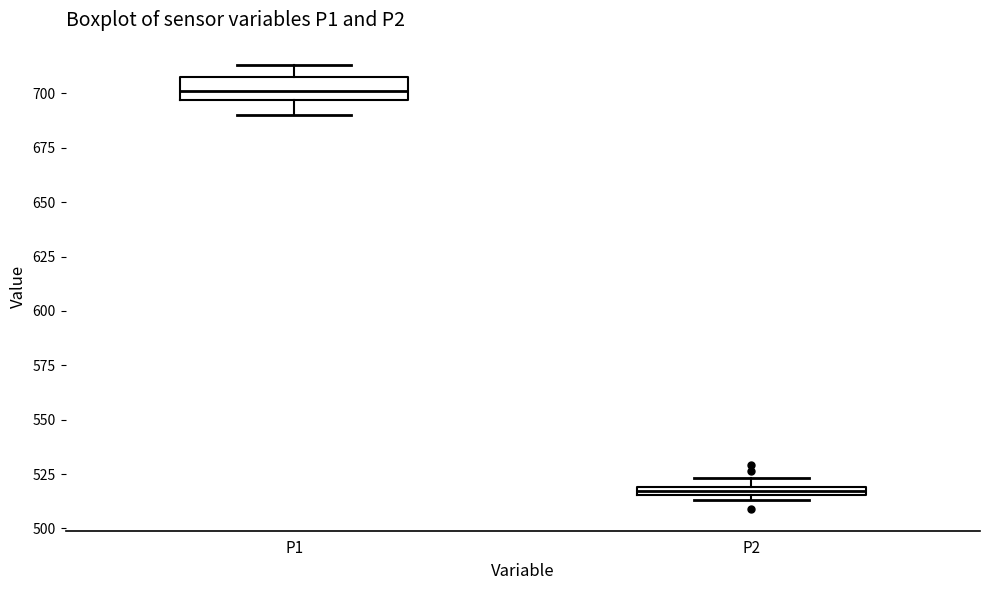

Where does the lower whisker of the box for P1 end on the y-axis? The values are not printed on the chart, so give them approximately, as read against the axis.

690